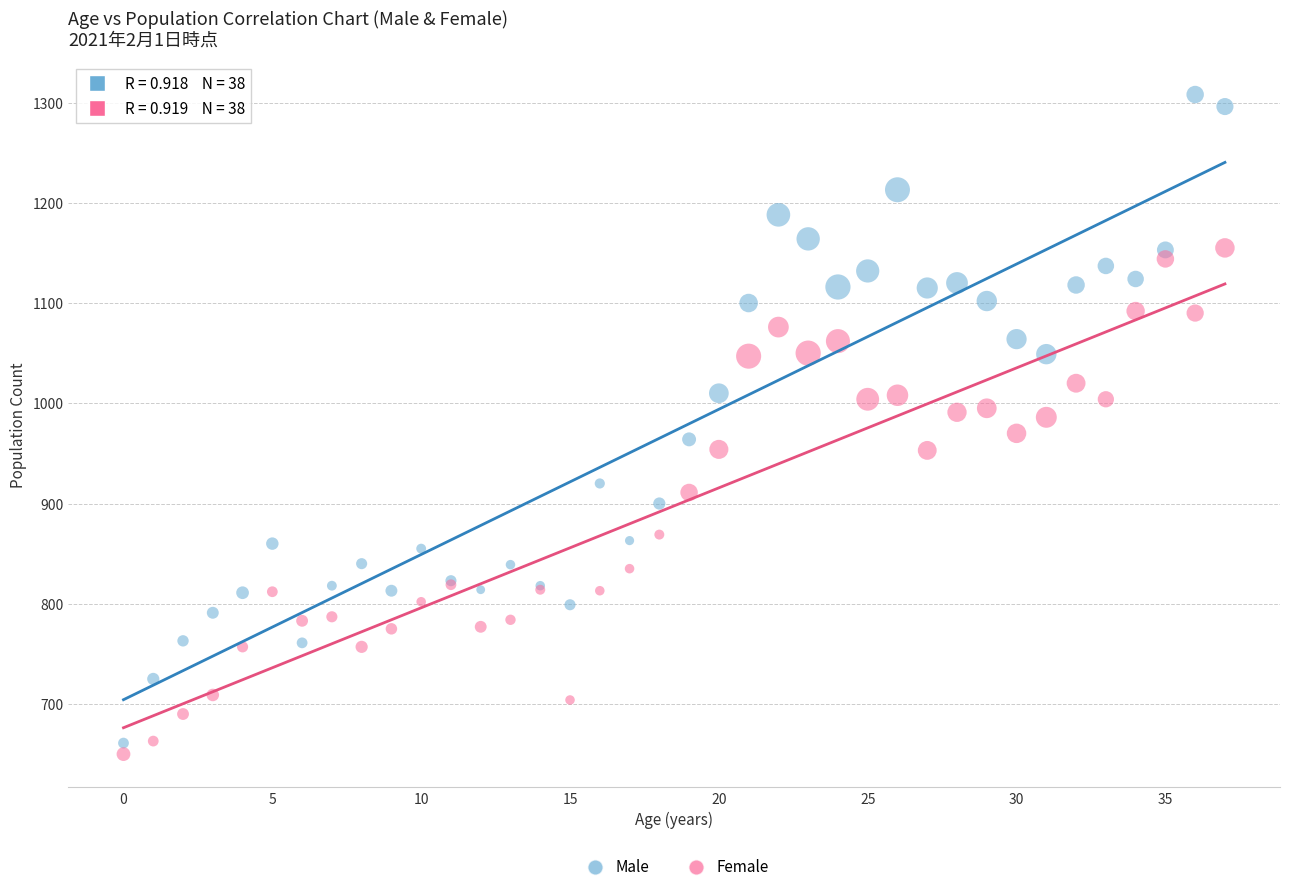

Which series has the largest Y range (max minus min)?

Male